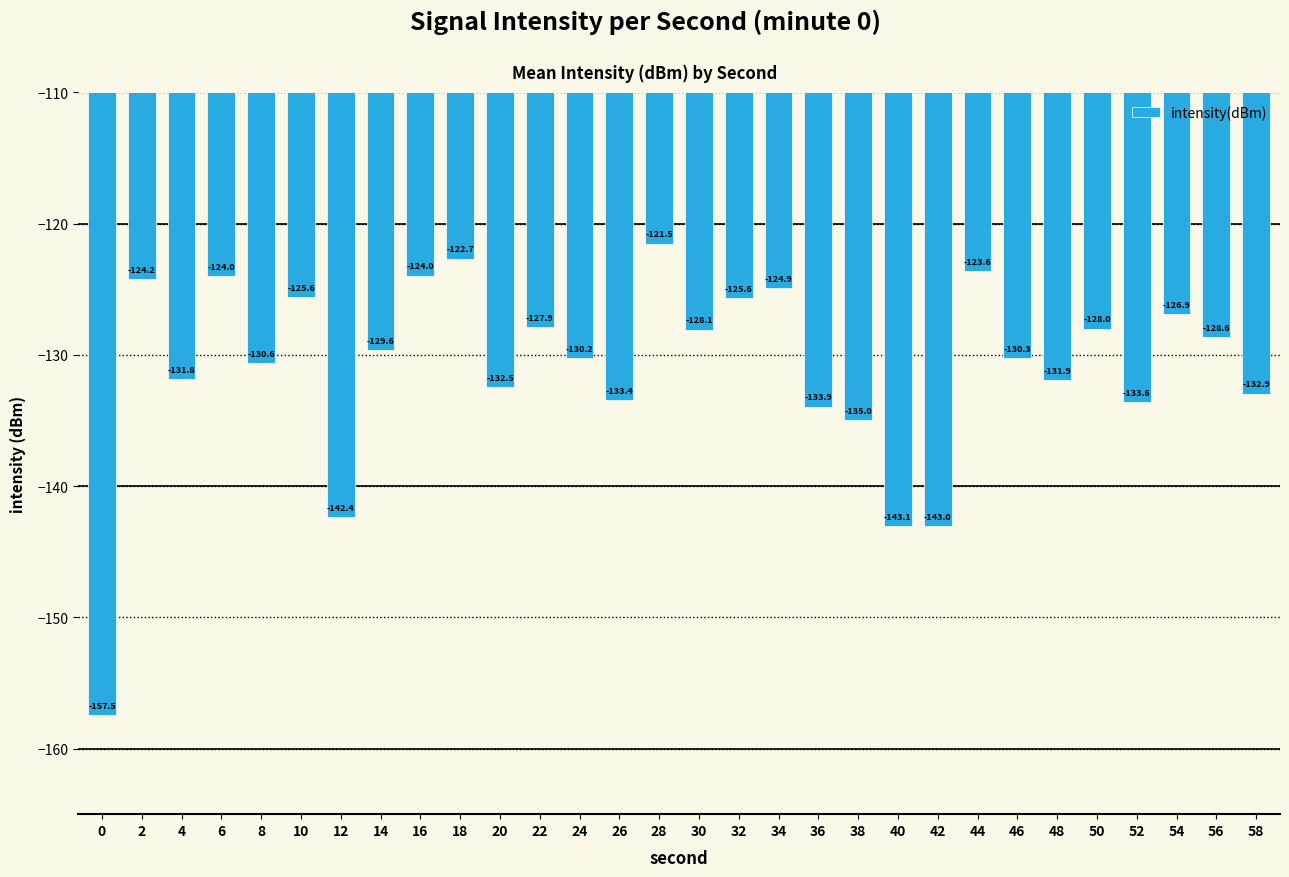

Where is the data nearest to the value -139?

12